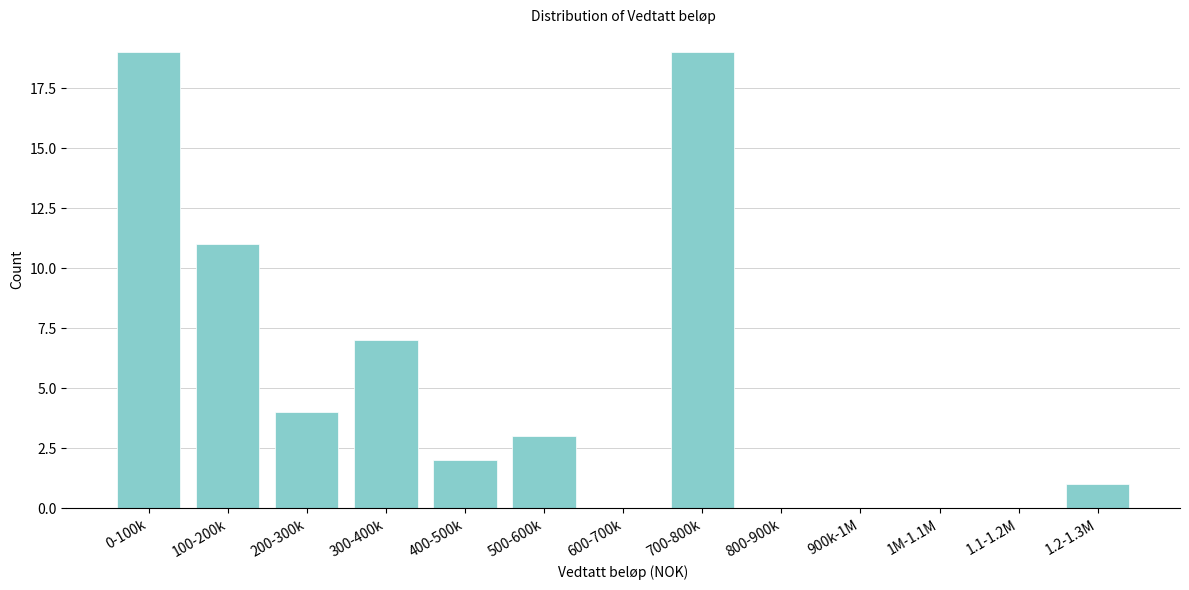

Reading left to right, what are all the values shown in this chart?

0-100k=19	100-200k=11	200-300k=4	300-400k=7	400-500k=2	500-600k=3	600-700k=0	700-800k=19	800-900k=0	900k-1M=0	1M-1.1M=0	1.1-1.2M=0	1.2-1.3M=1